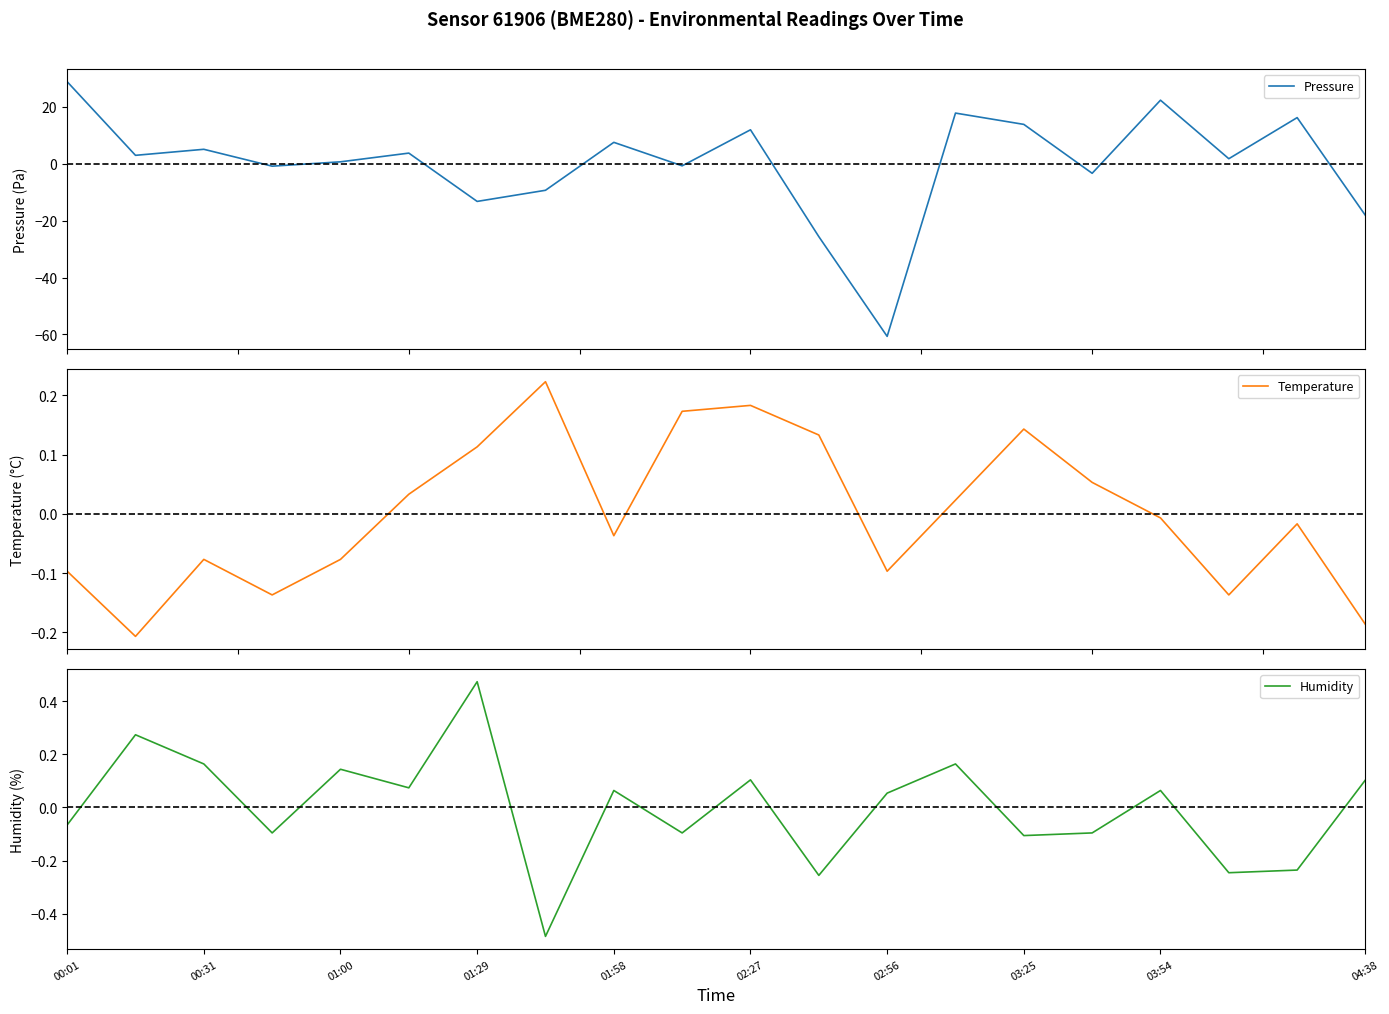

What is the label of the 19th point from the left?

18